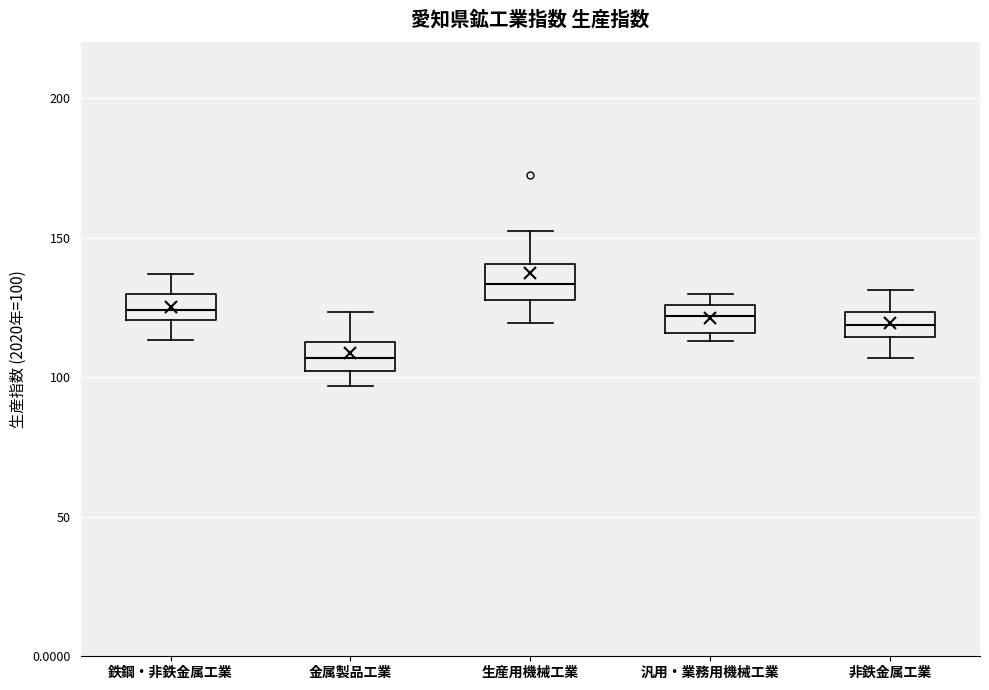

Reading left to right, read every box against the y-axis: the position of its median line, the range the box covers, and the ends of its whiskers. The values are not printed on the chart, so give them approximately, as read against the axis.

鉄鋼・非鉄金属工業: median 125, box 120 to 130, whiskers 115 to 135
金属製品工業: median 105, box 100 to 110, whiskers 95 to 125
生産用機械工業: median 135, box 130 to 140, whiskers 120 to 155
汎用・業務用機械工業: median 120, box 115 to 125, whiskers 115 (just below the box's lower edge) to 130
非鉄金属工業: median 120, box 115 to 125, whiskers 105 to 130